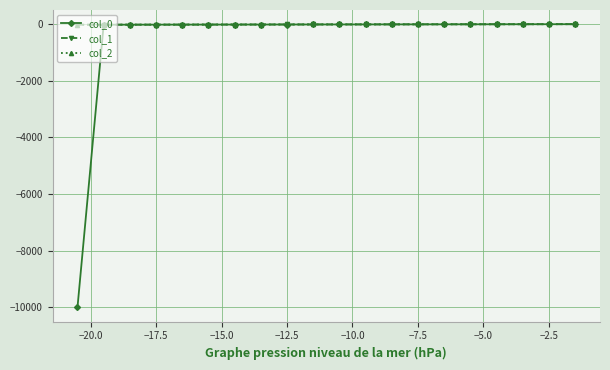

What is the minimum value shown in the chart?

-9999.0